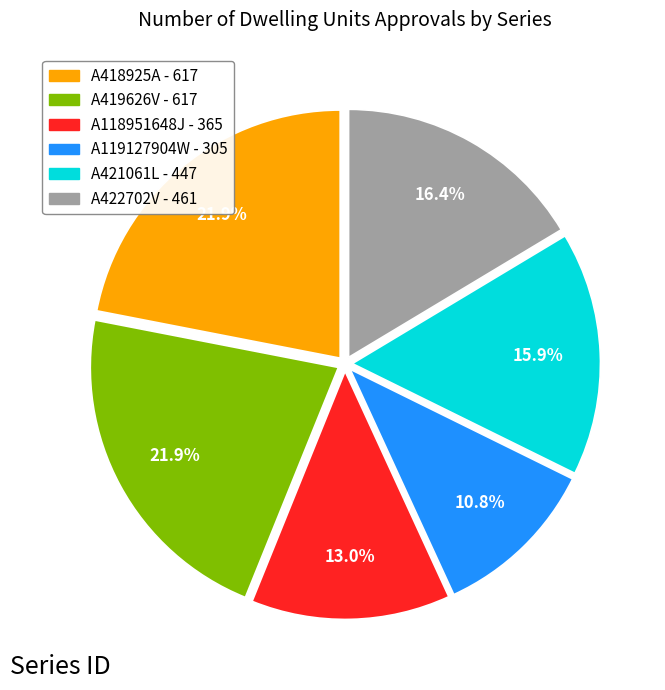

What is the ratio of the value at A422702V to the value at A118951648J?

1.3